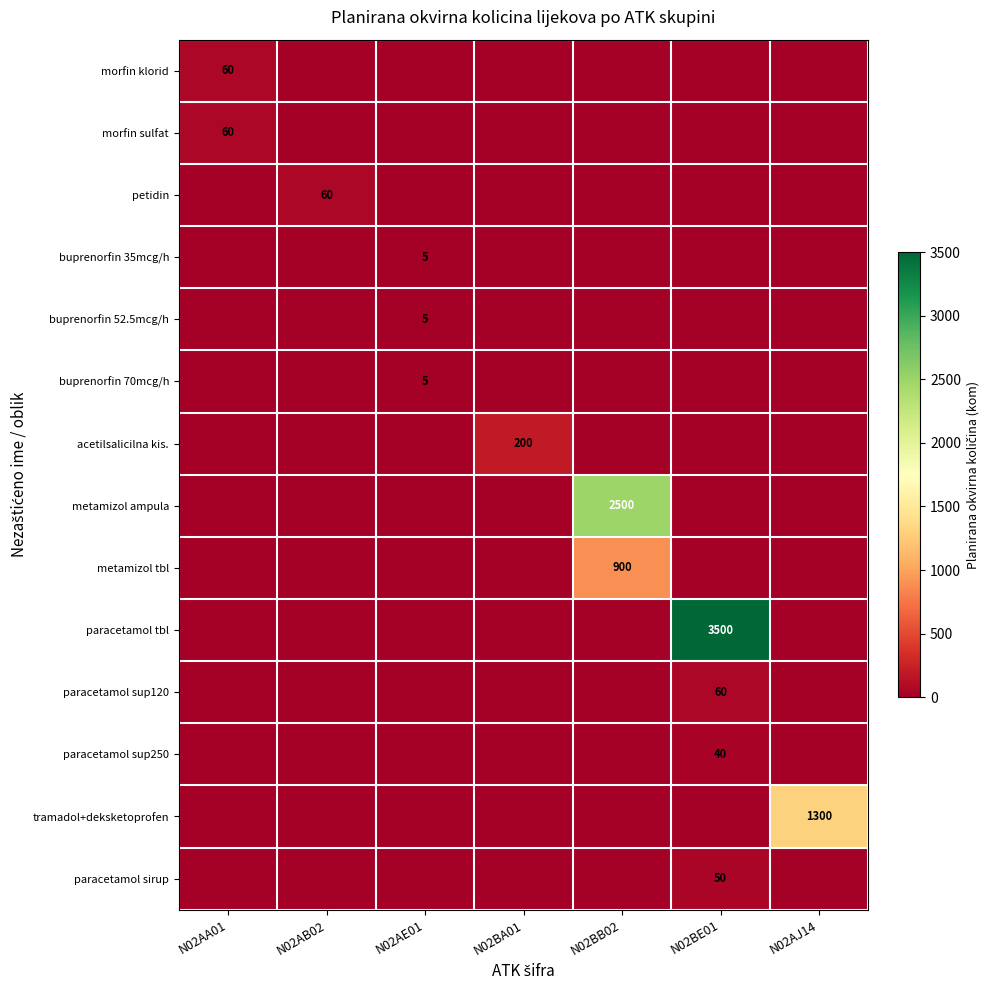

What is the spread (max minus min) of values at N02AA01?

60